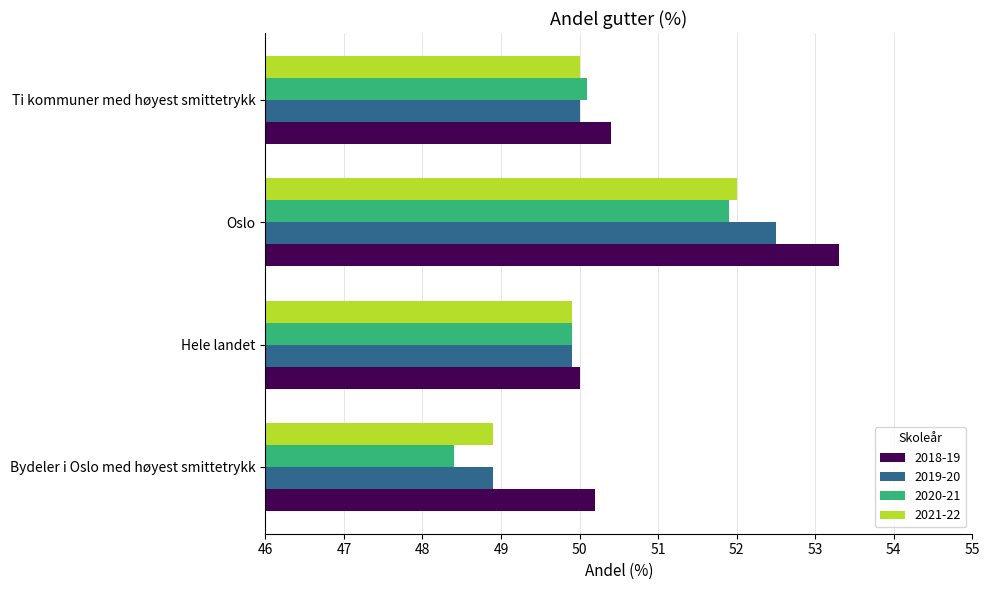

Is the value of 2021-22 at Ti kommuner med høyest smittetrykk greater than the value of 2020-21 at Ti kommuner med høyest smittetrykk?

No